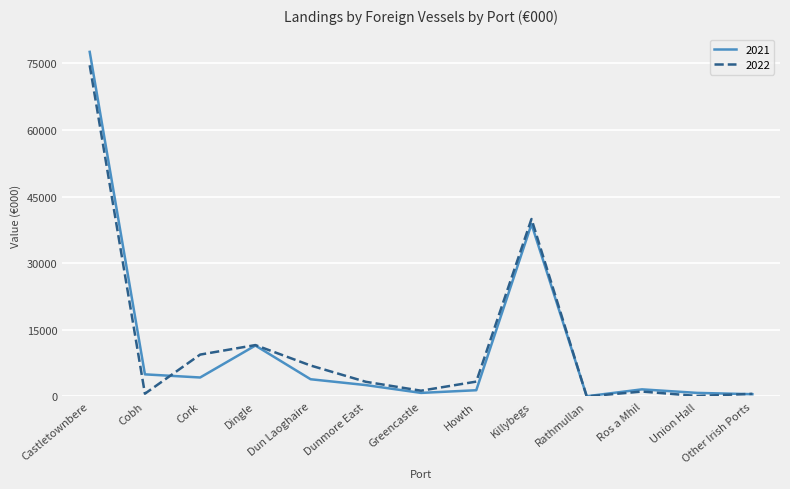

What is the maximum value shown in the chart?

77619